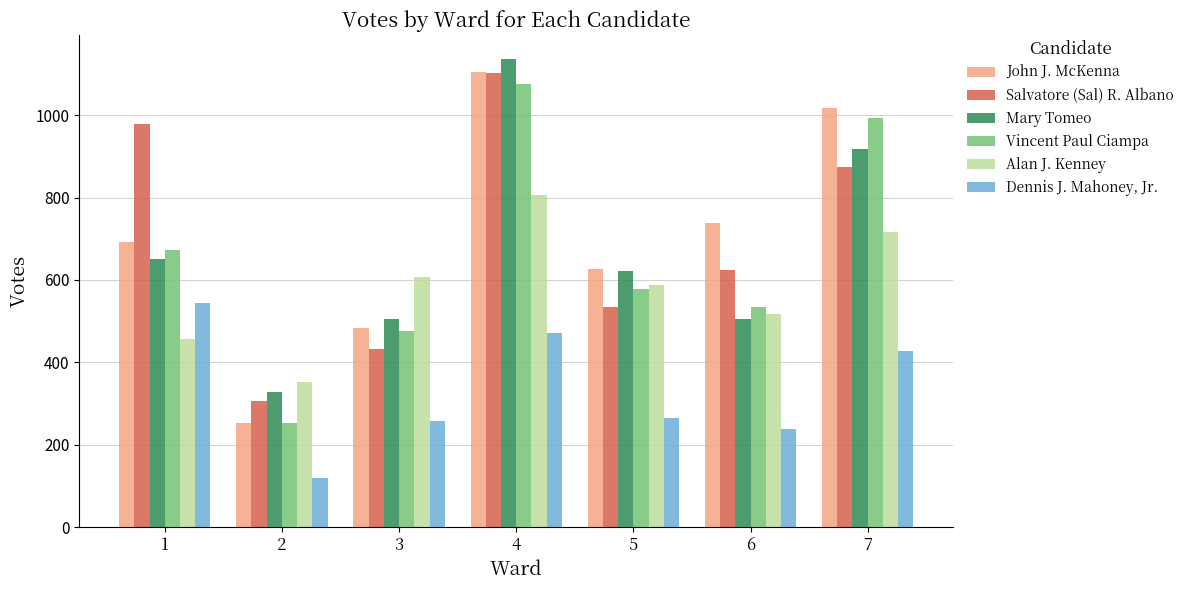

List the labels in order of Salvatore (Sal) R. Albano value, smallest first.

2, 3, 5, 6, 7, 1, 4